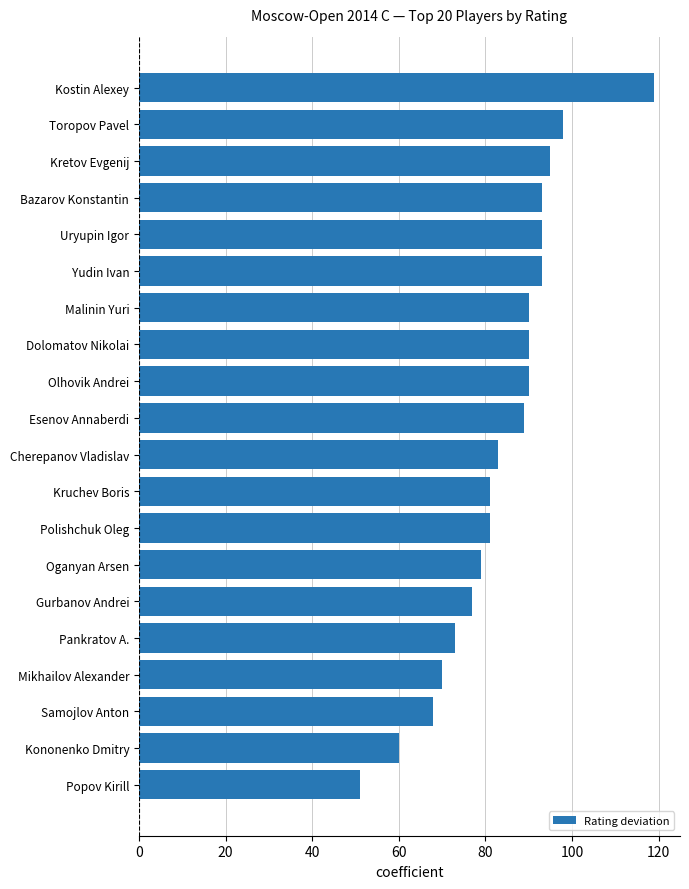

Are the bars horizontal?

Yes